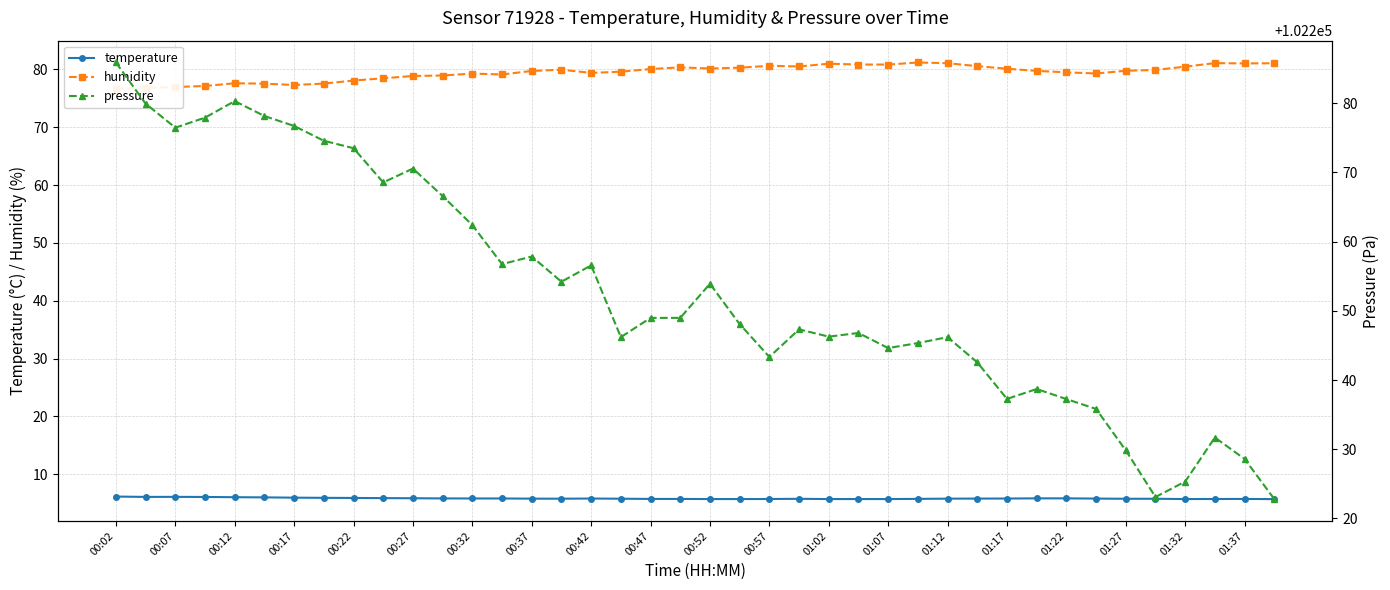

At 37, list the series in order from smallest to largest.

temperature, humidity, pressure